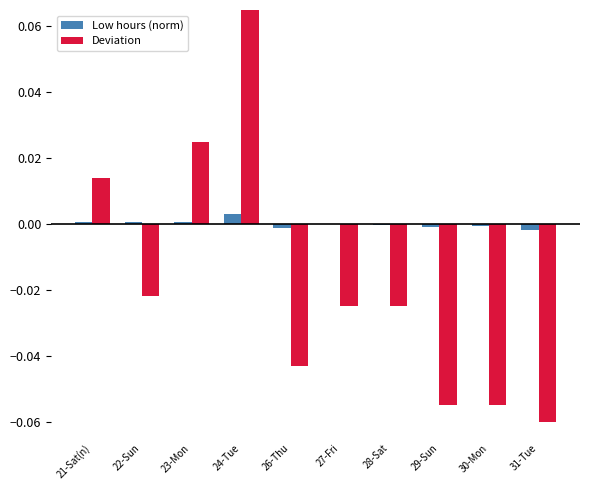

Is the value of Low hours (norm) at 28-Sat greater than the value of Deviation at 26-Thu?

Yes